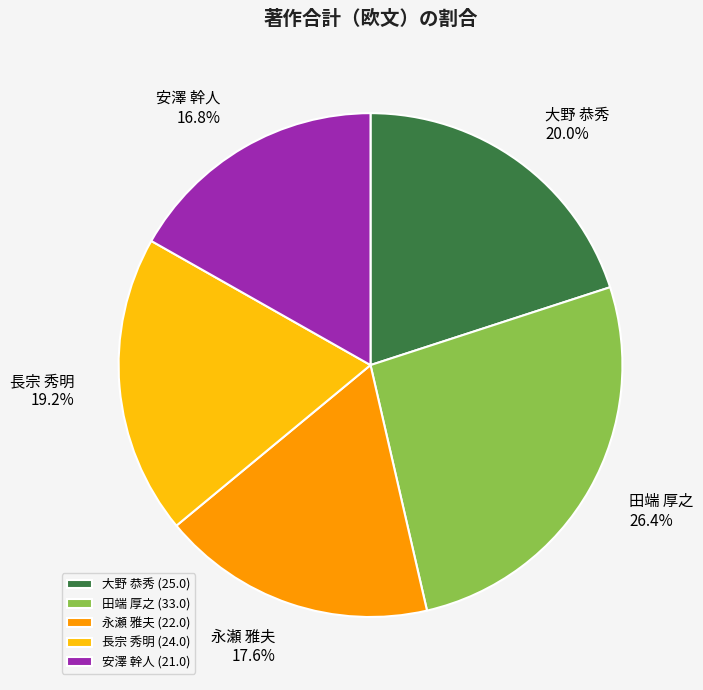

Which has a higher value, 永瀬 雅夫 or 大野 恭秀?

大野 恭秀